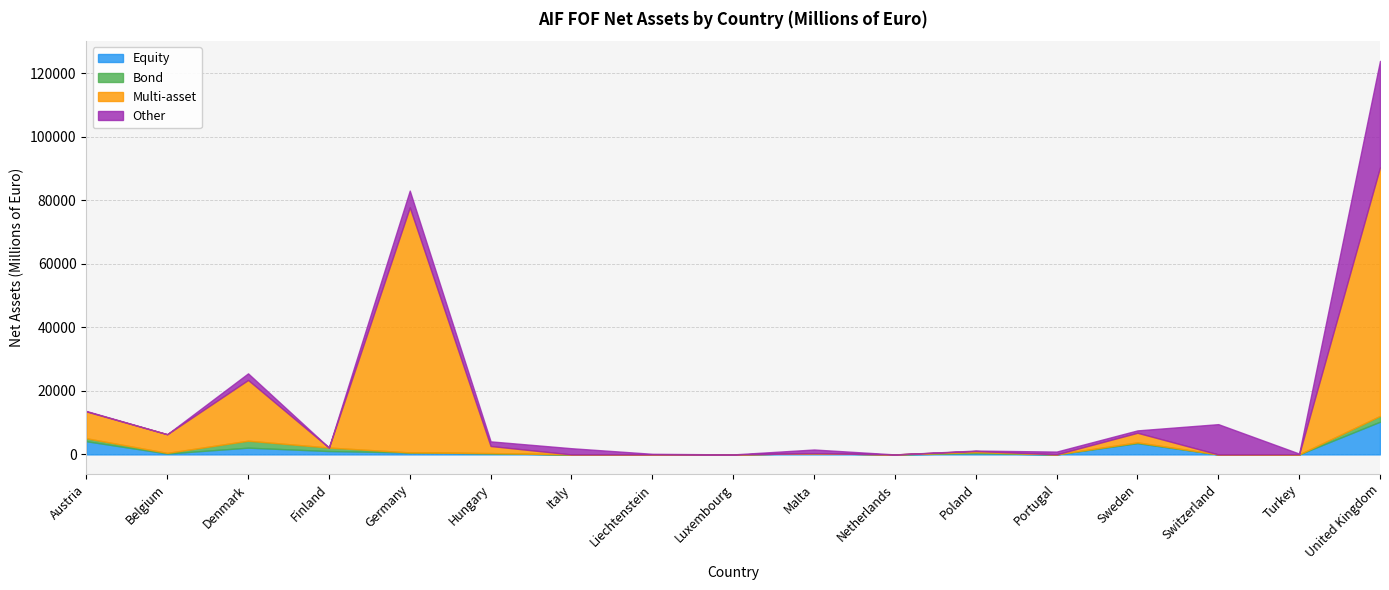

True or false: Total and Multi-asset intersect in this chart.

False